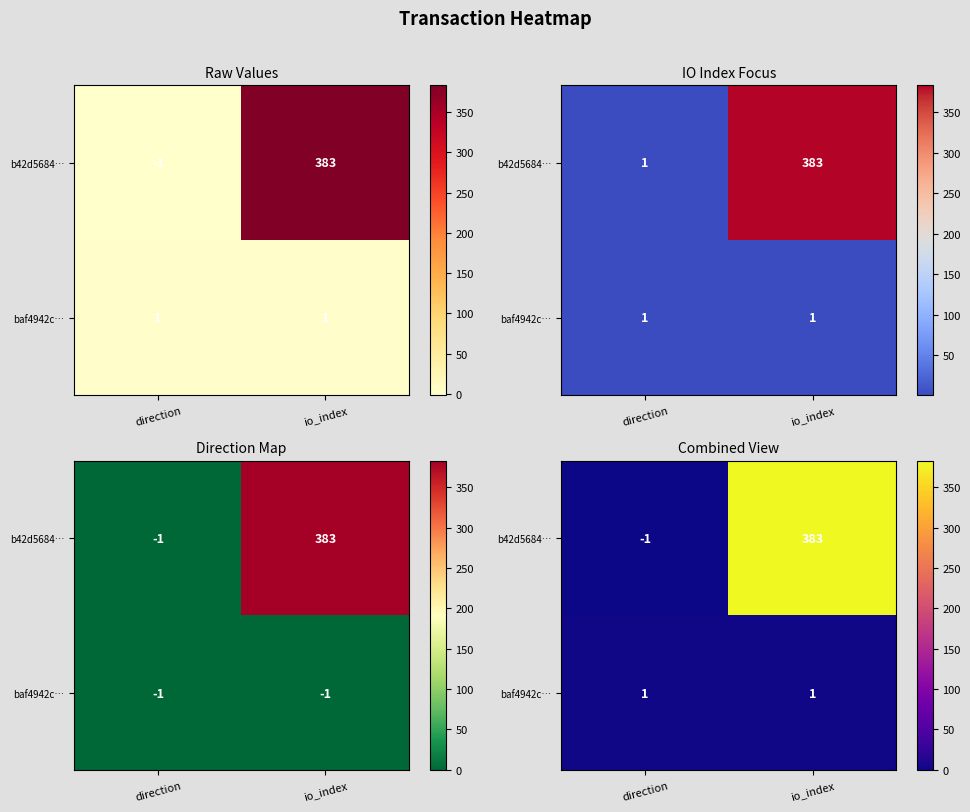

Which label corresponds to the largest value in the chart?

io_index